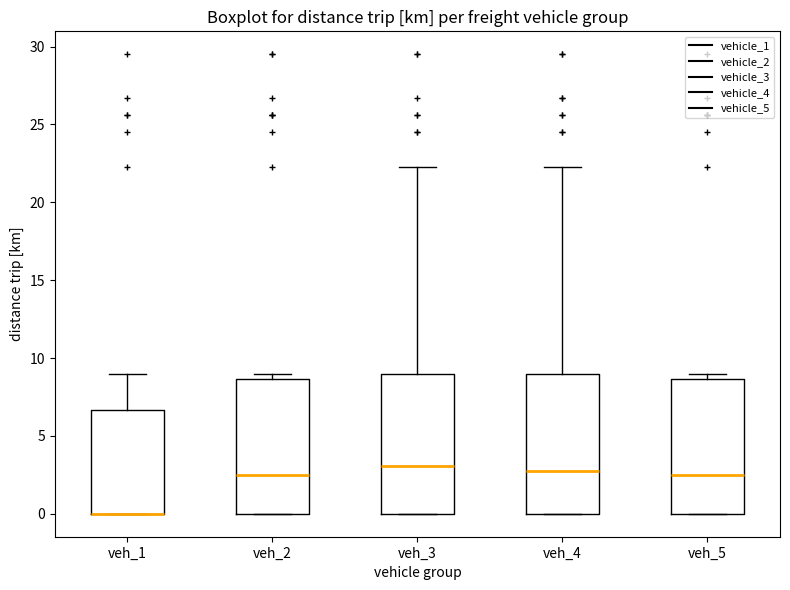

Reading left to right, transcribe this box plot: for each box, give where its median line is, the range the box spans, and where its two whiskers end, as read against the y-axis. The values are not printed on the chart, so give them approximately, as read against the axis.

veh_1: median 0.0 (drawn on the box's lower edge), box 0.0 to 6.5, whiskers 0.0 to 9.0
veh_2: median 2.5, box 0.0 to 8.5, whiskers 0.0 to 9.0
veh_3: median 3.0, box 0.0 to 9.0, whiskers 0.0 to 22.5
veh_4: median 3.0, box 0.0 to 9.0, whiskers 0.0 to 22.5
veh_5: median 2.5, box 0.0 to 8.5, whiskers 0.0 to 9.0